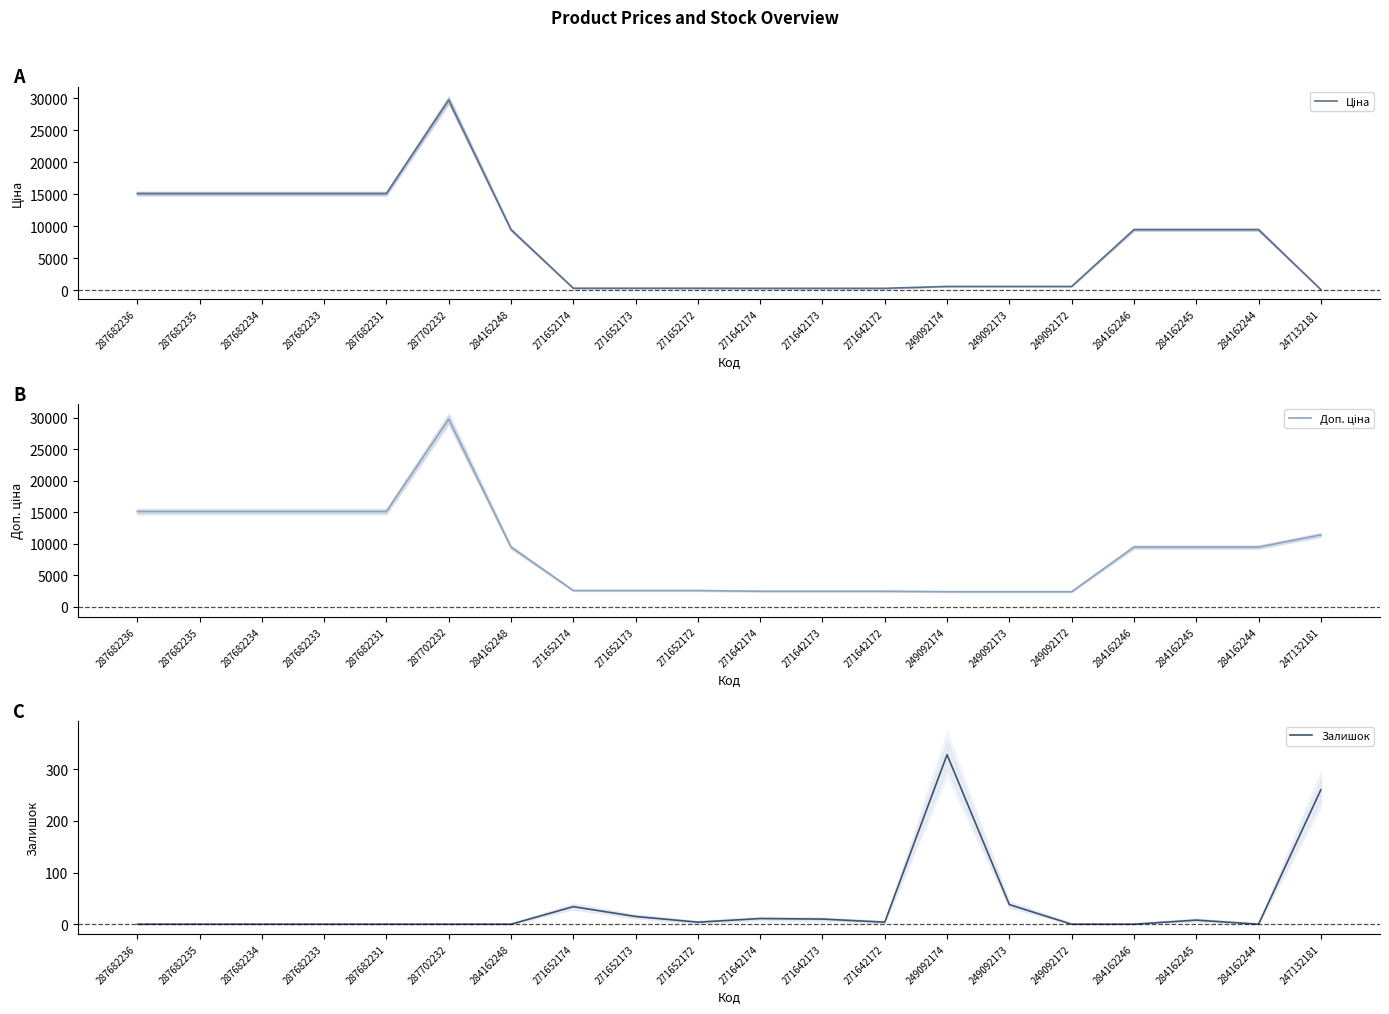

Does the chart have visible grid lines?

No